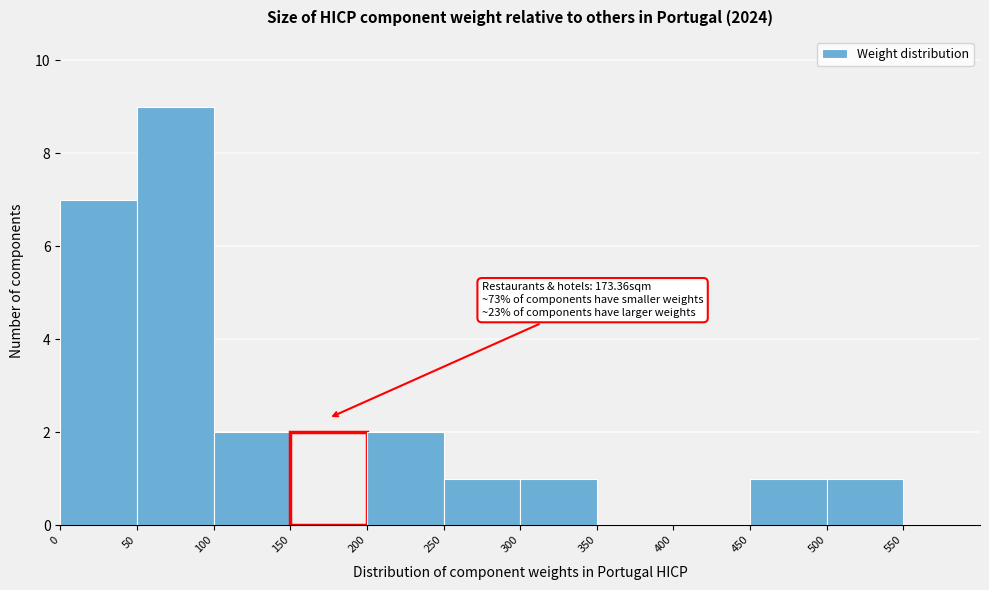

Which range on the x-axis has the tallest bar?

50 to 100